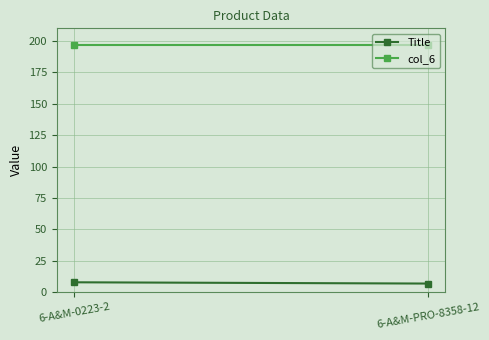

At how many categories does at least one series exceed 12?

2